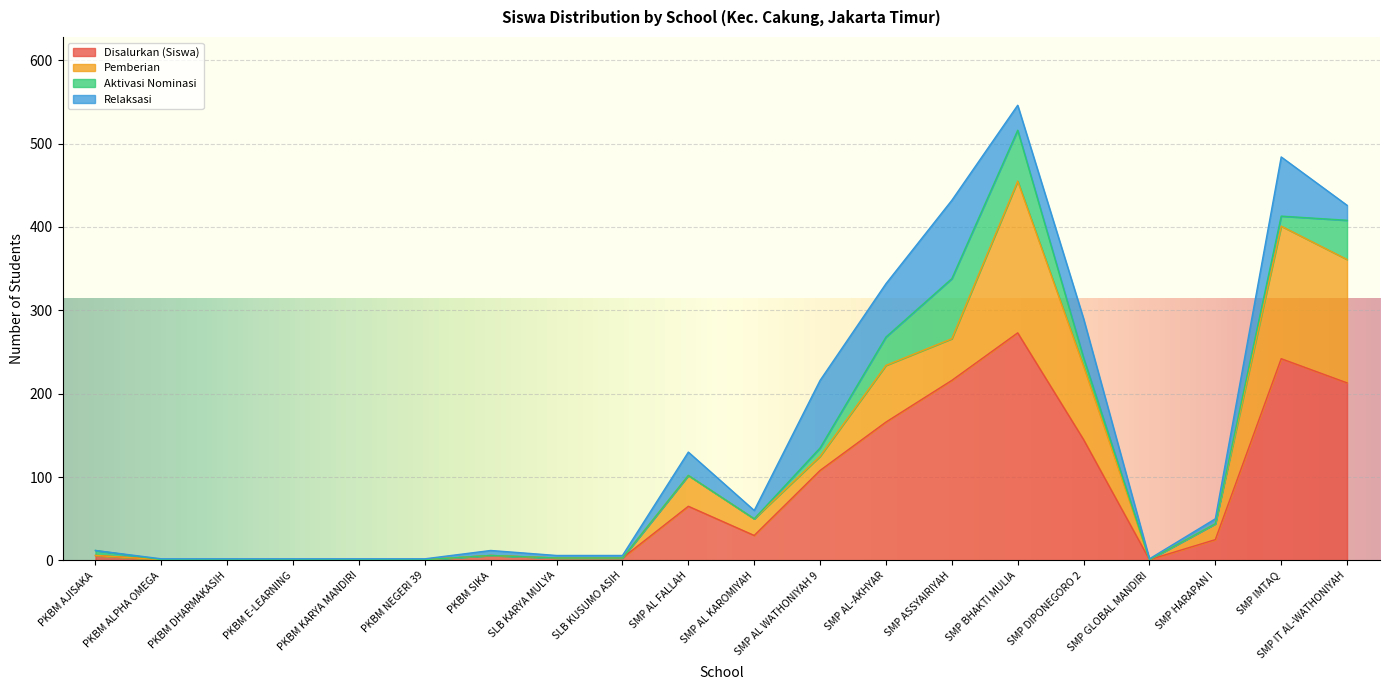

At which label is Aktivasi Nominasi closest to 36?

SMP AL-AKHYAR